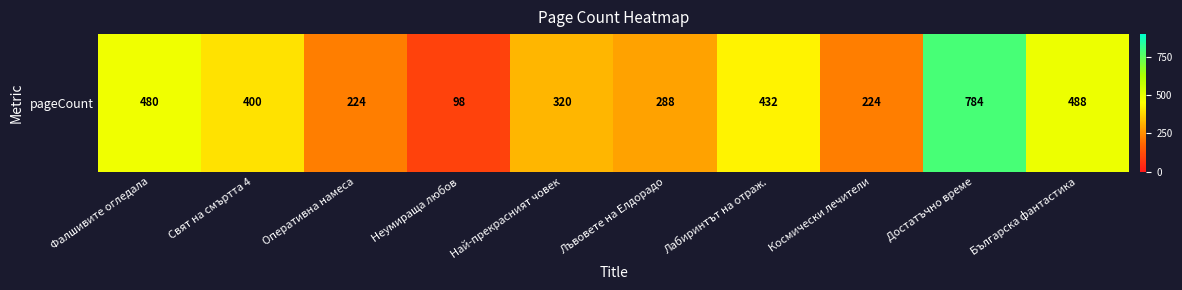

Read the value at Българска фантастика, to the nearest 10.

490